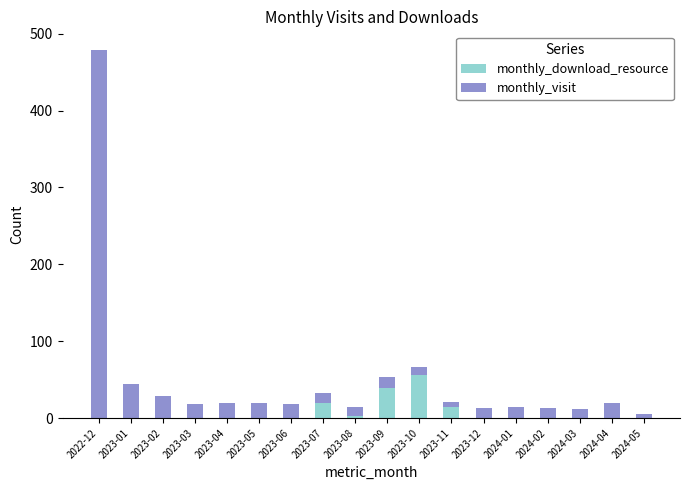

What are all the series names shown in the legend?

monthly_download_resource, monthly_visit